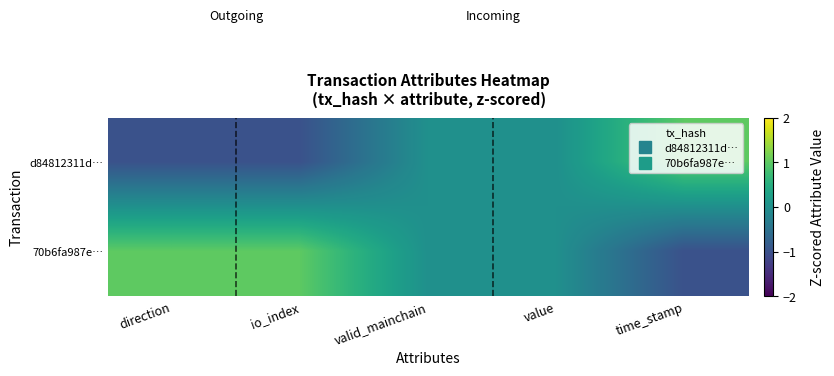

Reading left to right, what are all the values shown in this chart?

d84812311d…: direction=-1	io_index=-1	valid_mainchain=0	value=0	time_stamp=1
70b6fa987e…: direction=1	io_index=1	valid_mainchain=0	value=0	time_stamp=-1